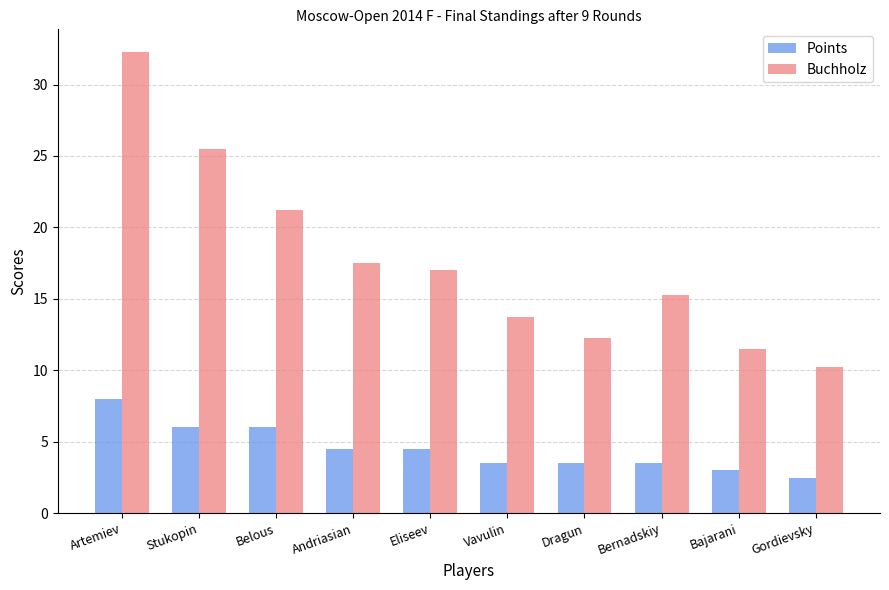

What is the sum of all Points values?

45.0